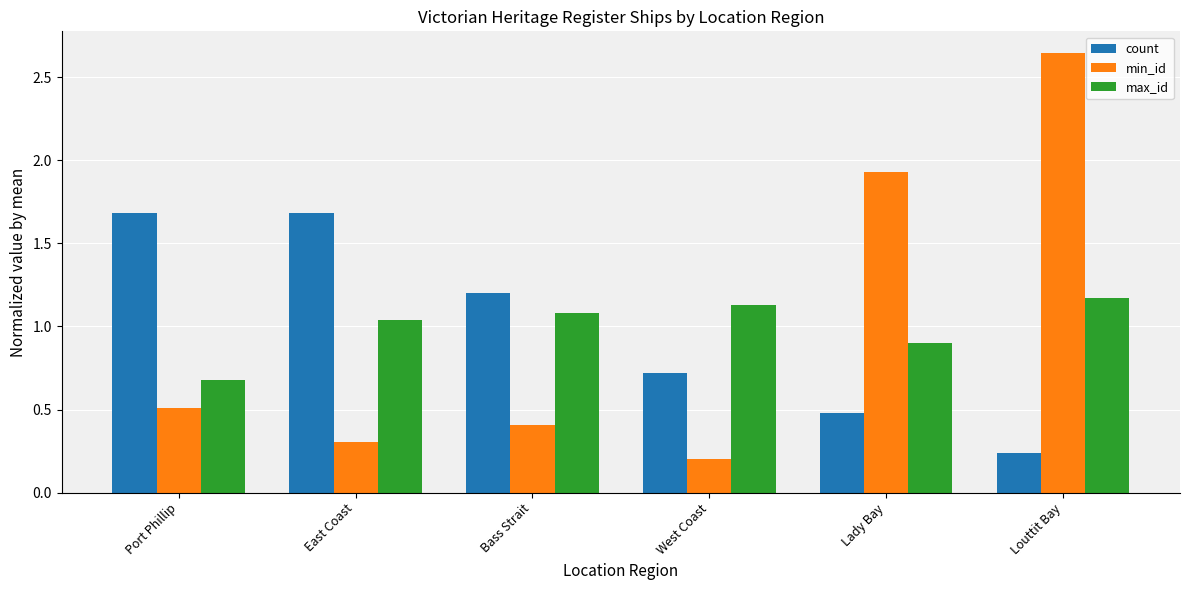

Does the chart contain stacked bars?

No